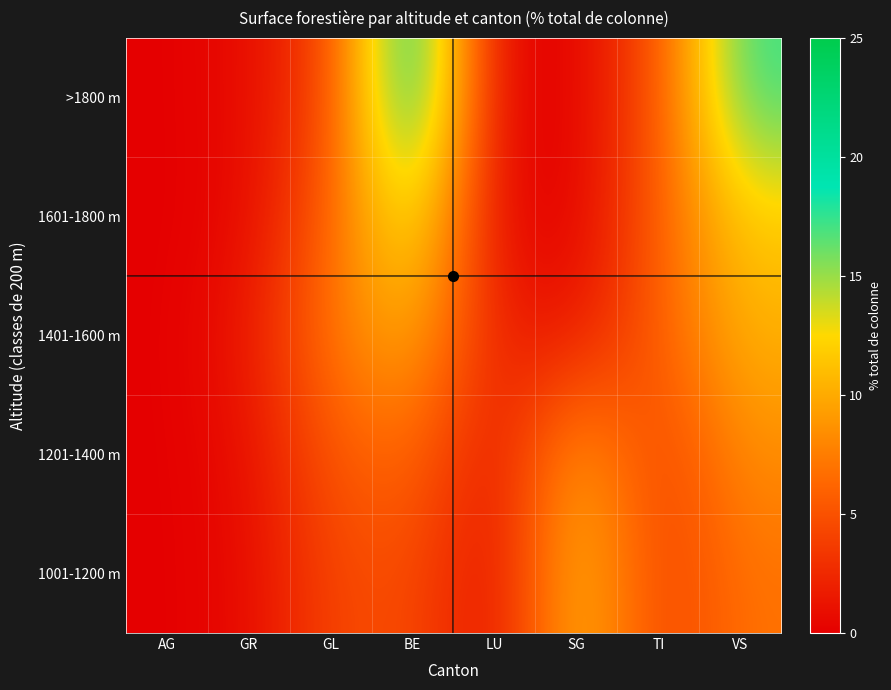

Reading left to right, what are all the values shown in this chart?

>1800 m: AG=0.0	GR=0.7	GL=4.1	BE=21.5	LU=0.0	SG=0.2	TI=5.0	VS=17.5
1601-1800 m: AG=0.0	GR=0.5	GL=6.0	BE=14.5	LU=0.4	SG=0.0	TI=5.8	VS=11.7
1401-1600 m: AG=0.0	GR=1.4	GL=7.3	BE=10.4	LU=1.9	SG=1.3	TI=5.8	VS=10.4
1201-1400 m: AG=0.0	GR=0.8	GL=5.3	BE=6.5	LU=0.8	SG=10.1	TI=3.6	VS=8.4
1001-1200 m: AG=0.0	GR=0.6	GL=4.3	BE=4.8	LU=0.5	SG=11.4	TI=3.8	VS=6.9